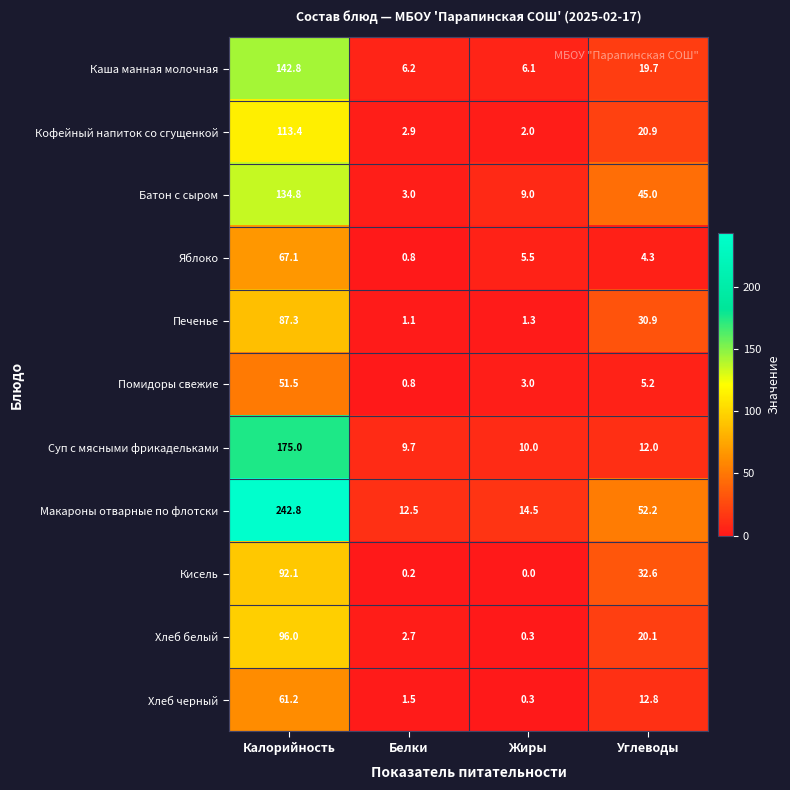

What is the difference between the maximum and second lowest values in the Суп с мясными фрикадельками series?

165.0